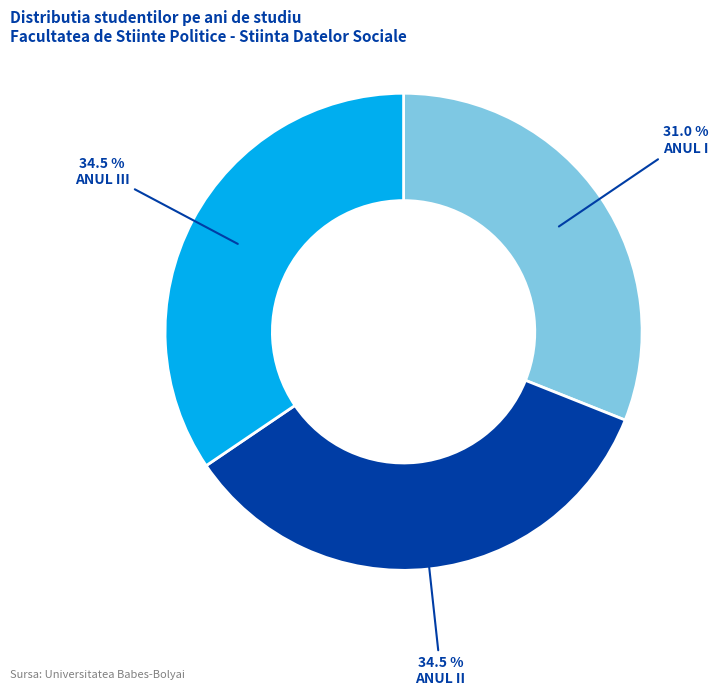

What is the smallest slice in the pie chart?

ANUL I